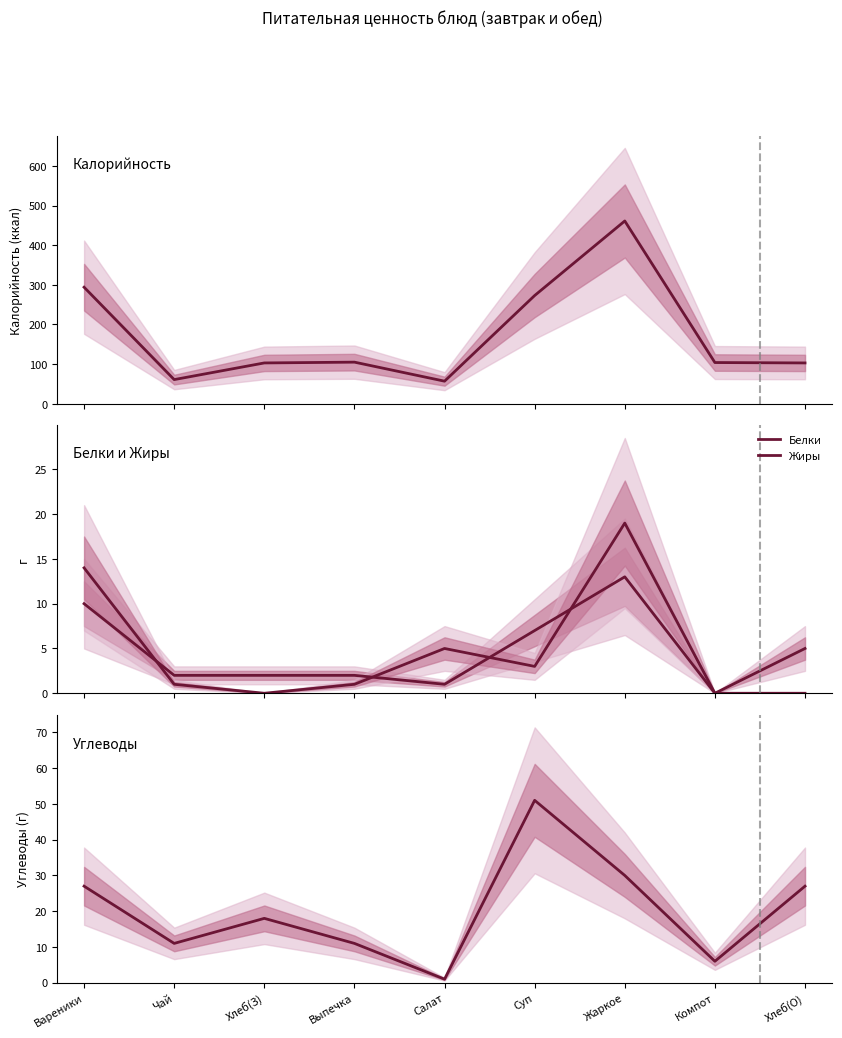

Reading left to right, what are all the values shown in this chart?

Калорийность: Вареники=294	Чай=61	Хлеб(З)=103	Выпечка=105	Салат=57	Суп=273	Жаркое=461	Компот=104	Хлеб(О)=103
Белки: Вареники=10	Чай=2	Хлеб(З)=2	Выпечка=2	Салат=1	Суп=7	Жаркое=13	Компот=0	Хлеб(О)=5
Жиры: Вареники=14	Чай=1	Хлеб(З)=0	Выпечка=1	Салат=5	Суп=3	Жаркое=19	Компот=0	Хлеб(О)=0
Углеводы: Вареники=27	Чай=11	Хлеб(З)=18	Выпечка=11	Салат=1	Суп=51	Жаркое=30	Компот=6	Хлеб(О)=27